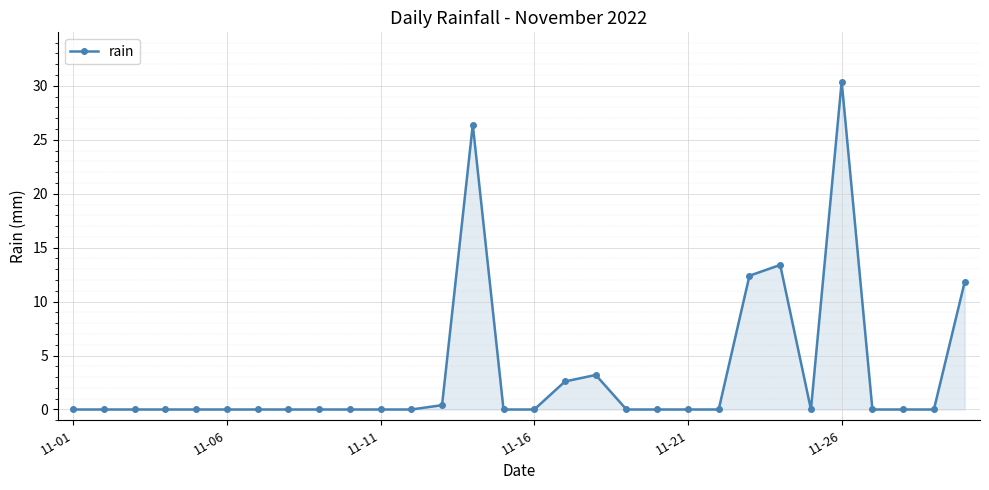

What is the maximum value shown in the chart?

30.4